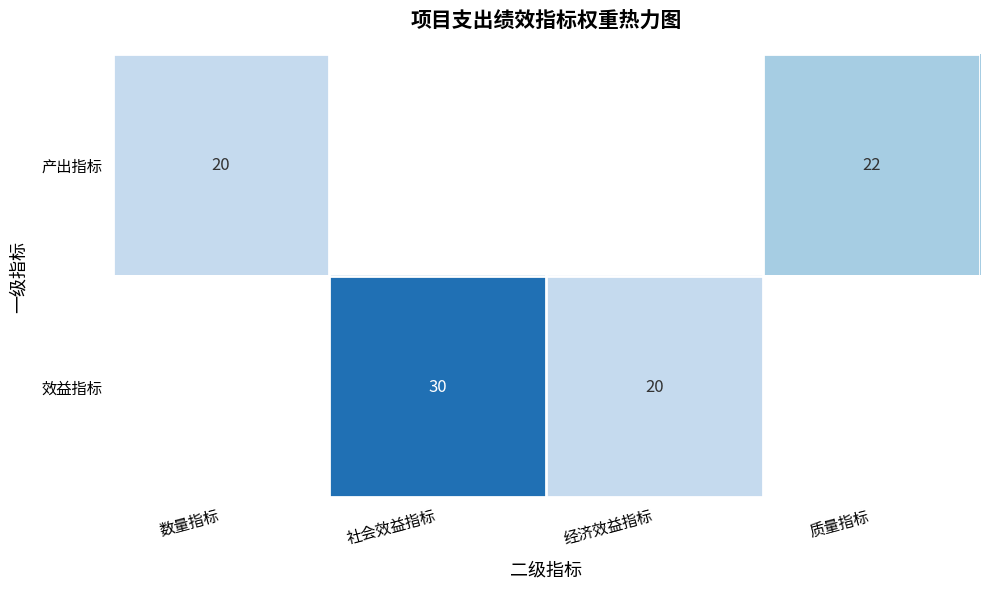

Is it true that 产出指标 equals 20 at 数量指标?

True